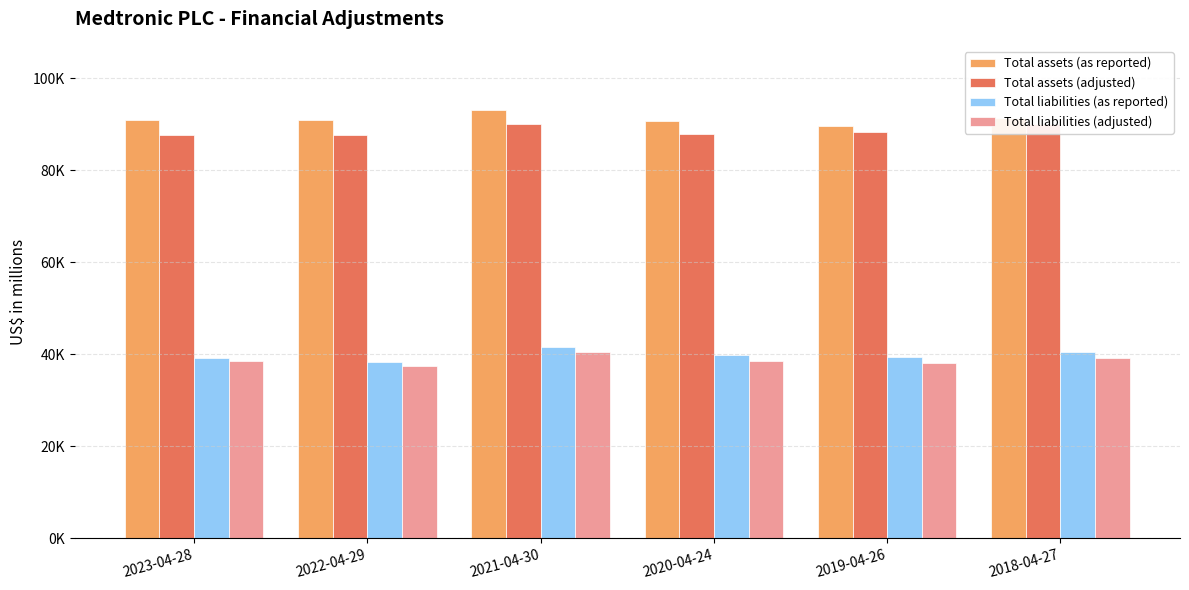

List the labels in order of Total assets (as reported) value, smallest first.

2019-04-26, 2020-04-24, 2023-04-28, 2022-04-29, 2018-04-27, 2021-04-30